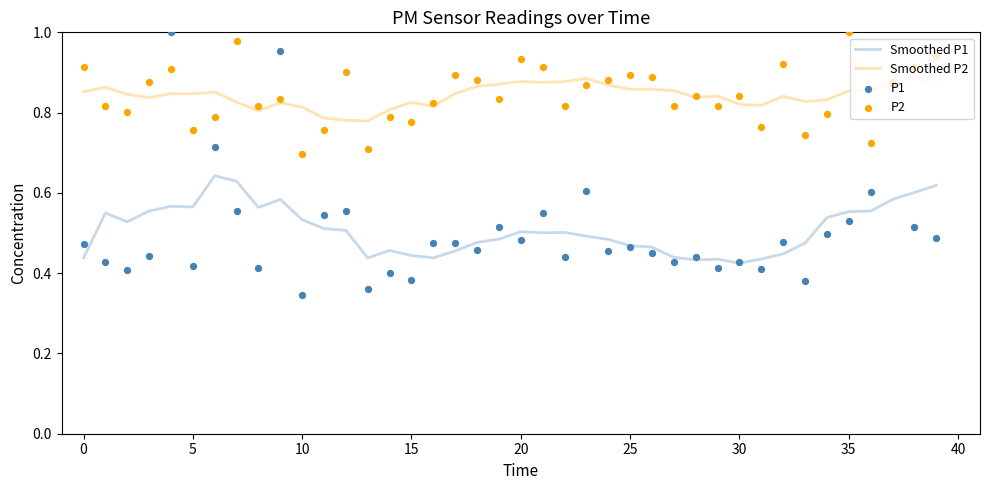

True or false: Smoothed P2 and Smoothed P1 intersect in this chart.

False